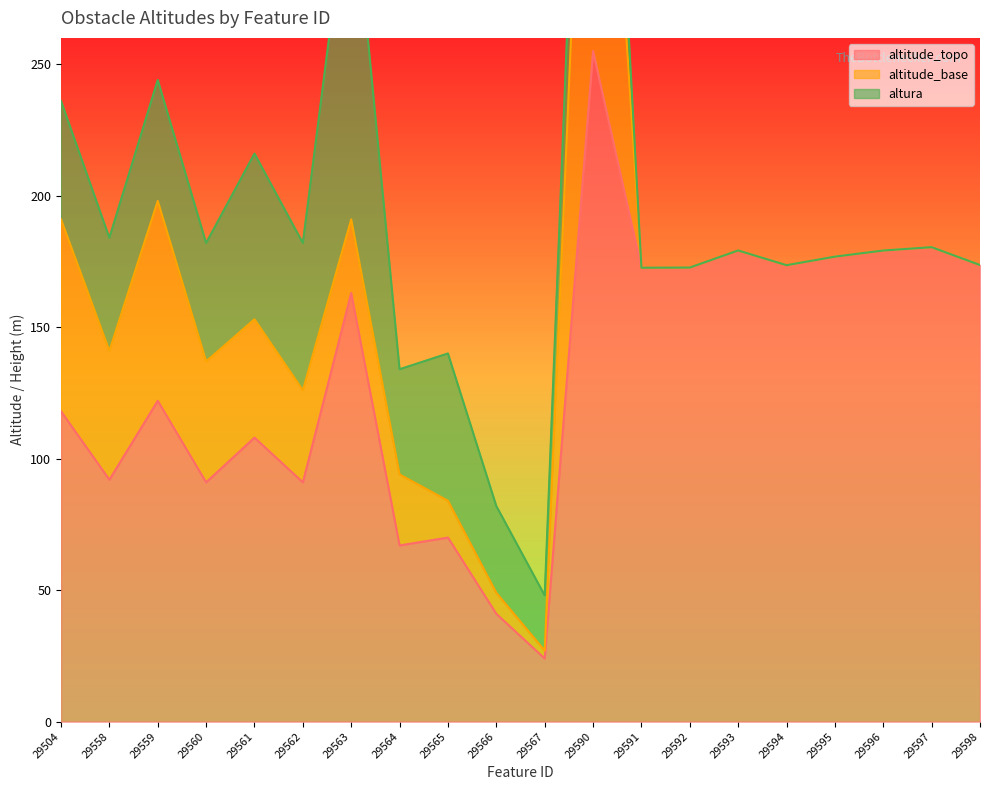

What is the sum of the altitude_topo values at 29590 and 29592?

427.7